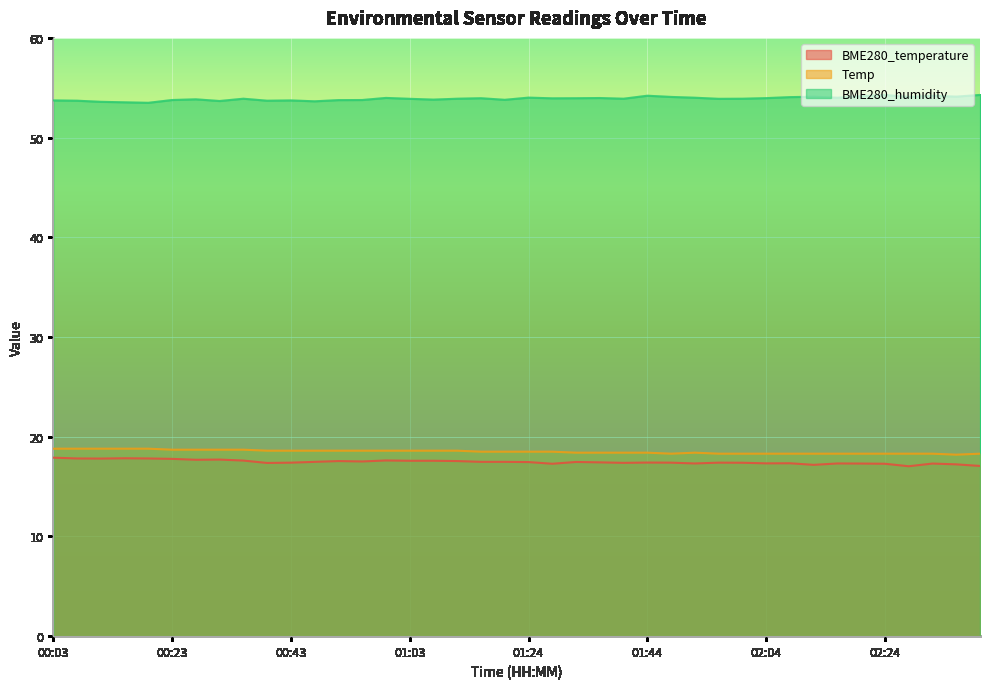

Reading left to right, extract all data points from this chart.

BME280_temperature: 17.9	17.8	17.8	17.8	17.8	17.8	17.7	17.7	17.6	17.4	17.4	17.5	17.6	17.5	17.6	17.6	17.6	17.6	17.5	17.5	17.5	17.3	17.5	17.4	17.4	17.4	17.4	17.3	17.4	17.4	17.3	17.3	17.2	17.3	17.3	17.3	17.0	17.3	17.2	17.1
Temp: 18.8	18.8	18.8	18.8	18.8	18.7	18.7	18.7	18.7	18.6	18.6	18.6	18.6	18.6	18.6	18.6	18.6	18.6	18.5	18.5	18.5	18.5	18.4	18.4	18.4	18.4	18.3	18.4	18.3	18.3	18.3	18.3	18.3	18.3	18.3	18.3	18.3	18.3	18.2	18.3
BME280_humidity: 53.7	53.7	53.6	53.5	53.5	53.8	53.8	53.7	53.9	53.7	53.7	53.6	53.8	53.8	54.0	53.9	53.8	53.9	54.0	53.8	54.0	53.9	54.0	54.0	53.9	54.2	54.1	54.0	53.9	53.9	54.0	54.1	54.1	54.0	54.1	54.3	54.1	54.2	54.1	54.3